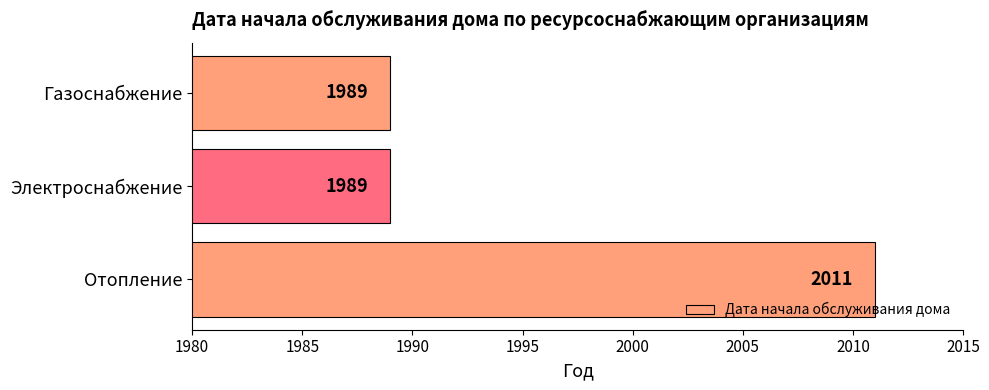

How many values are between 1989 and 2011?

3